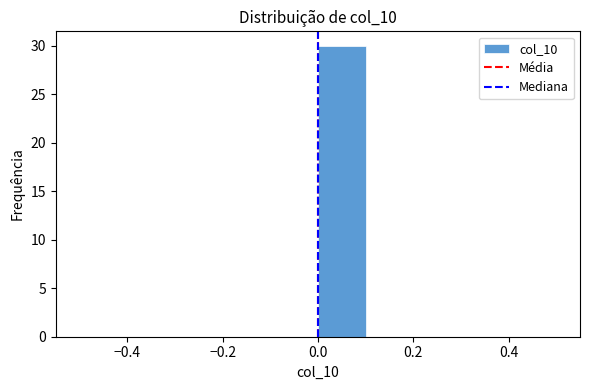

Reading left to right, transcribe this chart: for each bar, give the range it covers on the x-axis and its height. The values are not printed on the chart, so give them approximately, as read against the axis.

-0.5 to -0.4: 0
-0.4 to -0.3: 0
-0.3 to -0.2: 0
-0.2 to -0.1: 0
-0.1 to 0.0: 0
0.0 to 0.1: 30
0.1 to 0.2: 0
0.2 to 0.3: 0
0.3 to 0.4: 0
0.4 to 0.5: 0